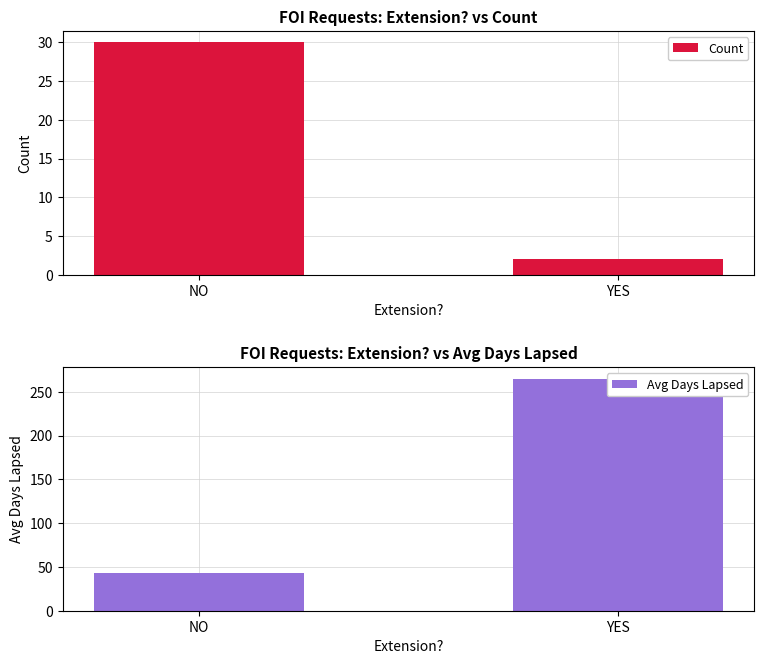

Rank the categories by Count value from lowest to highest.

YES, NO